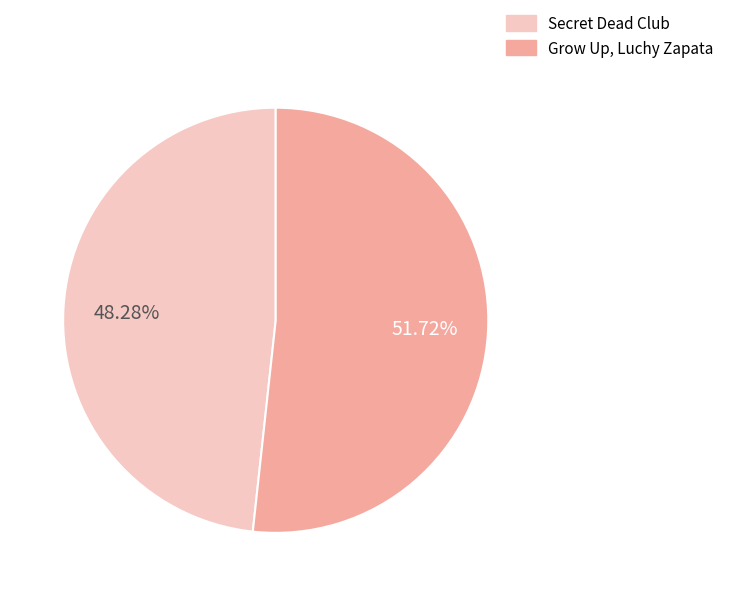

Between Secret Dead Club and Grow Up, Luchy Zapata, which is larger?

Grow Up, Luchy Zapata